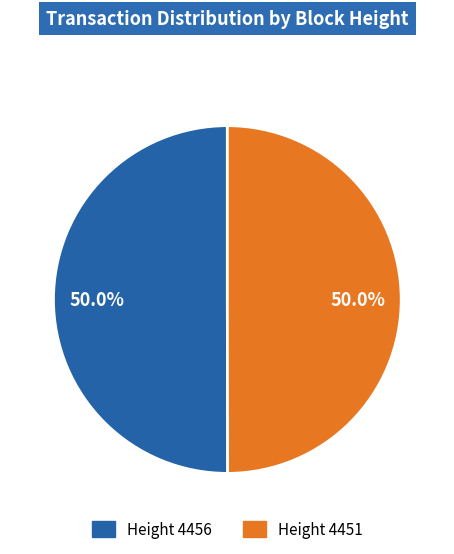

What percentage is NOT represented by Height 4456?

50.0%